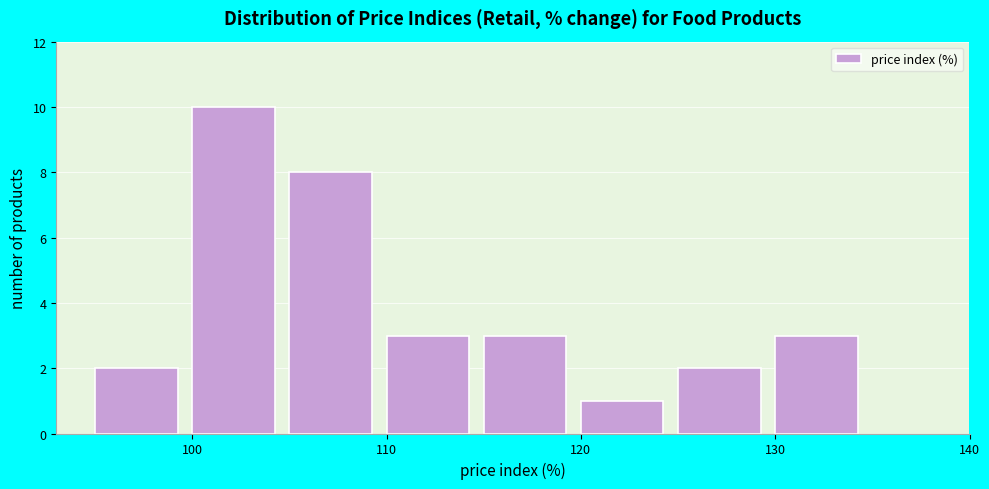

How tall is the bar that spans 130 to 135 on the x-axis? The values are not printed on the chart, so give them approximately, as read against the axis.

3